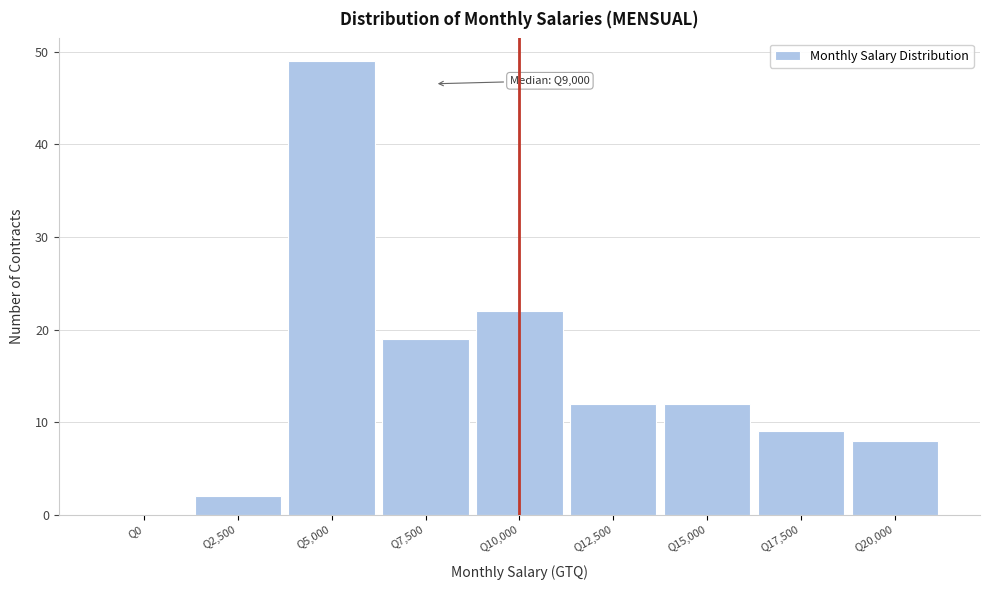

Reading left to right, transcribe all the data shown in this chart.

Q0=0	Q2,500=2	Q5,000=49	Q7,500=19	Q10,000=22	Q12,500=12	Q15,000=12	Q17,500=9	Q20,000=8